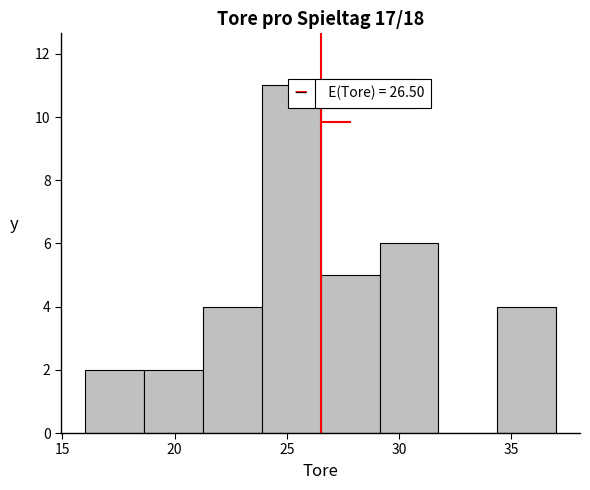

Which range on the x-axis has the tallest bar?

24.0 to 26.5